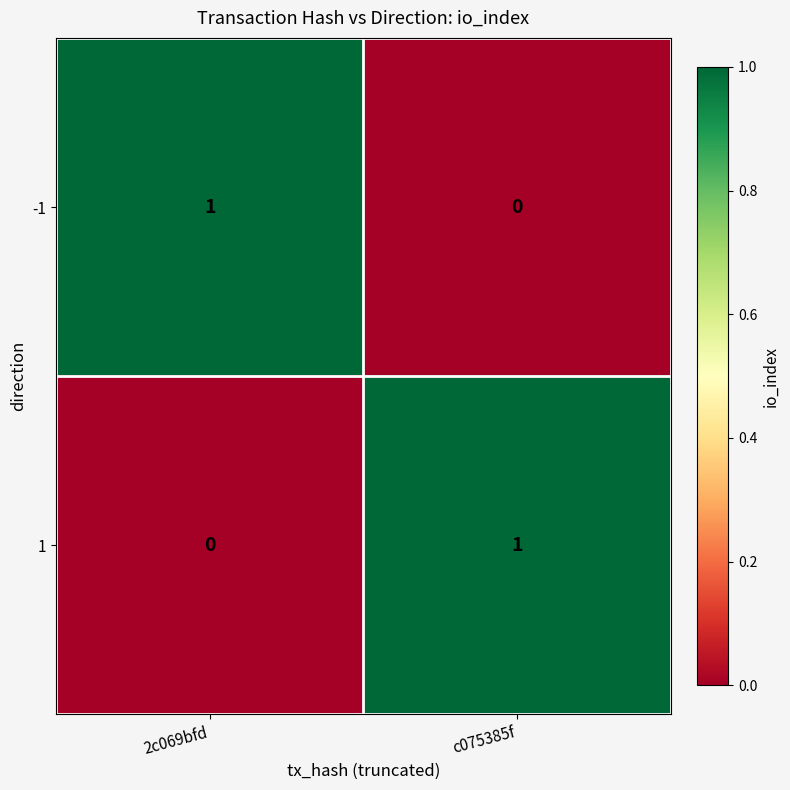

How many categories are shown in the chart?

2